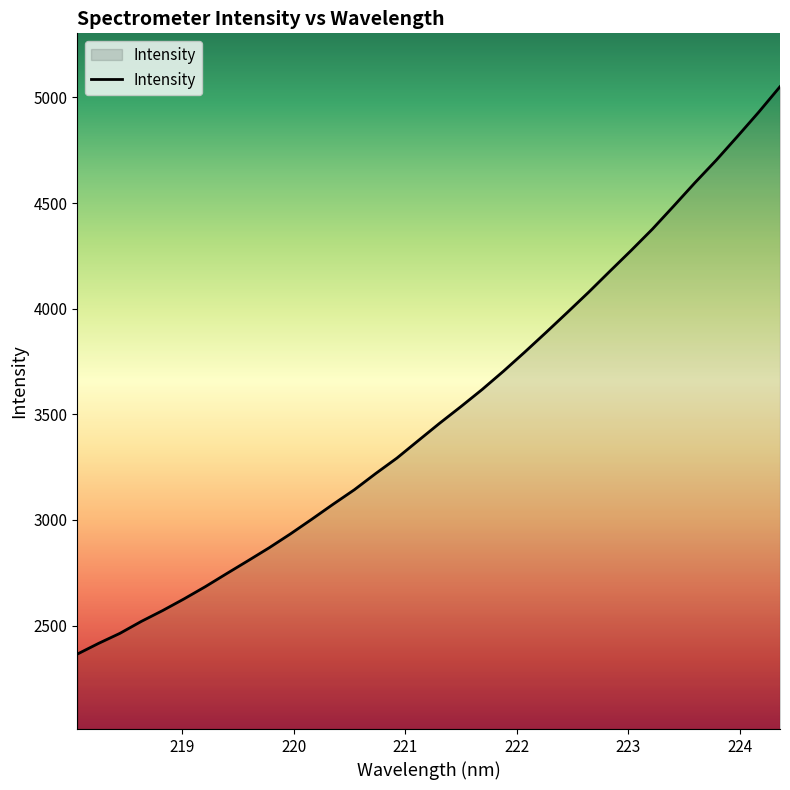

What is the smallest value displayed?

2364.8